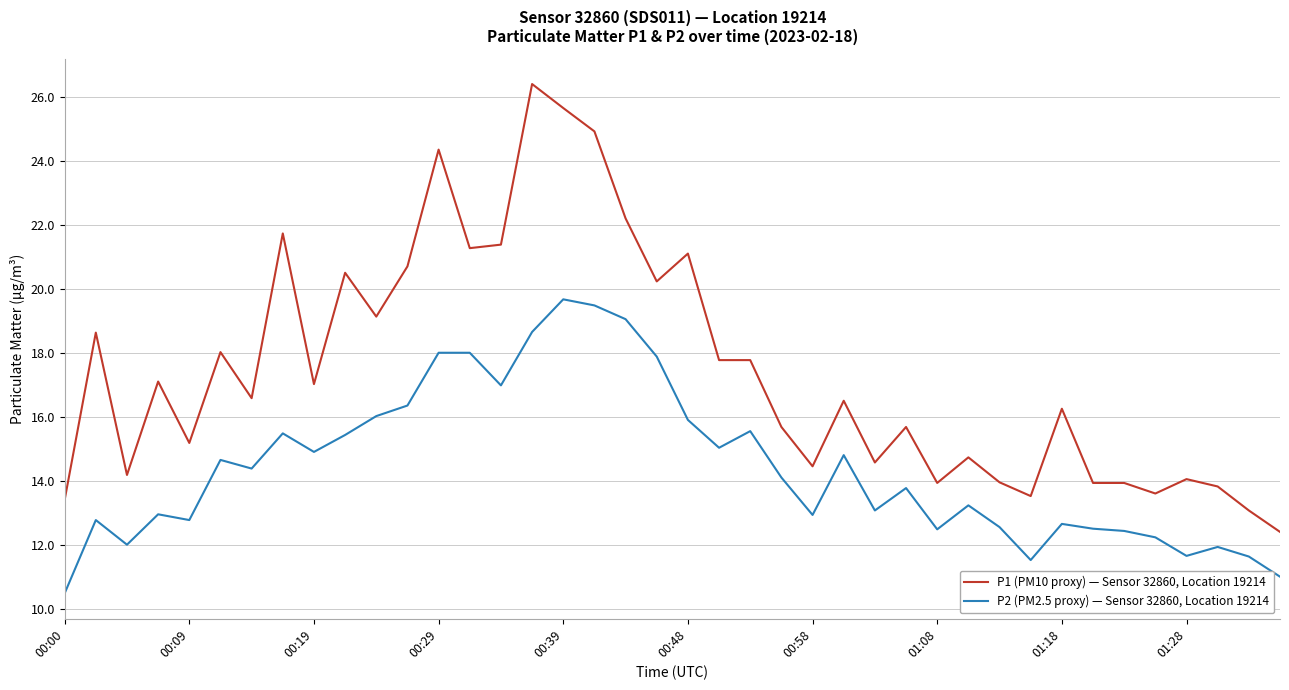

List the series in order of their peak value, lowest first.

P2 (PM2.5 proxy) — Sensor 32860, Location 19214, P1 (PM10 proxy) — Sensor 32860, Location 19214